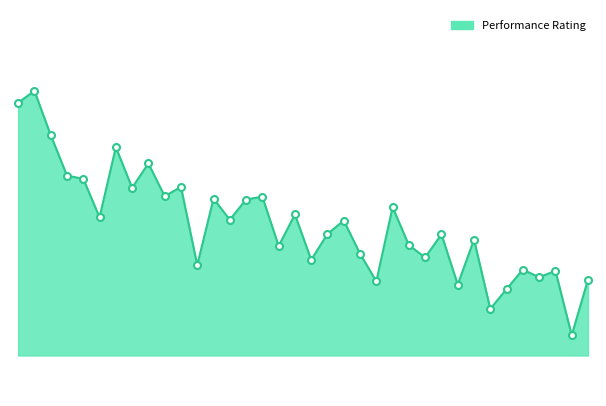

Does the chart have visible grid lines?

No